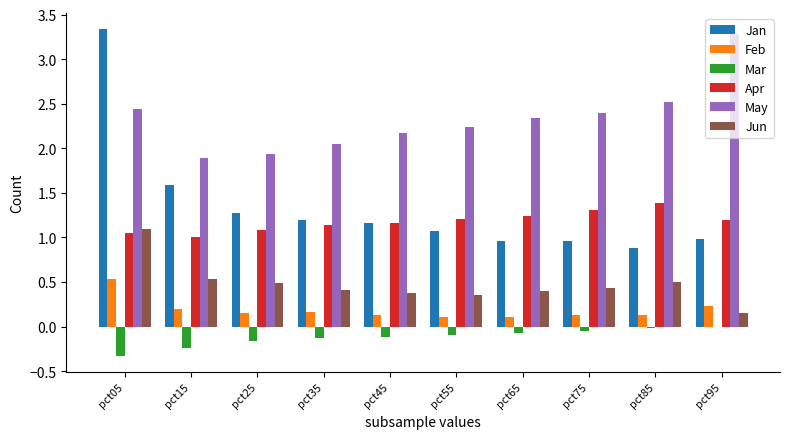

At which label does Jan reach its peak?

pct05